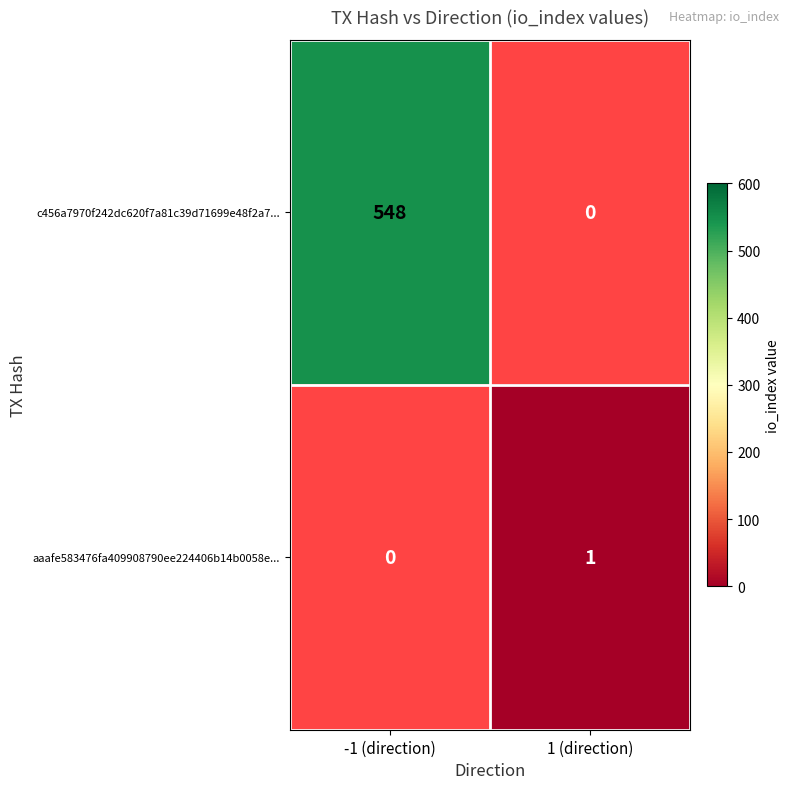

At how many categories does at least one series exceed 245?

1